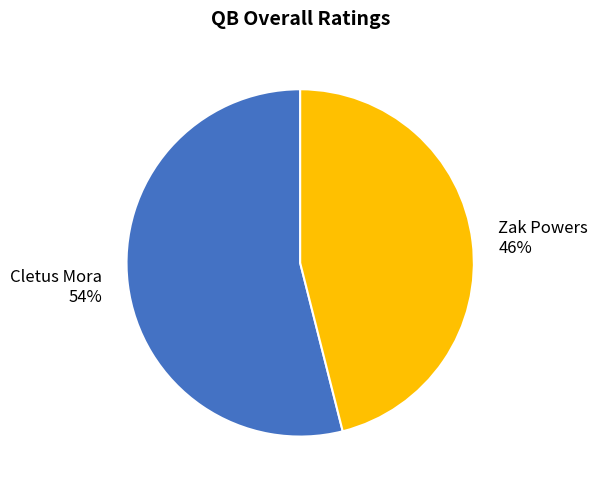

How many slices are in this pie chart?

2